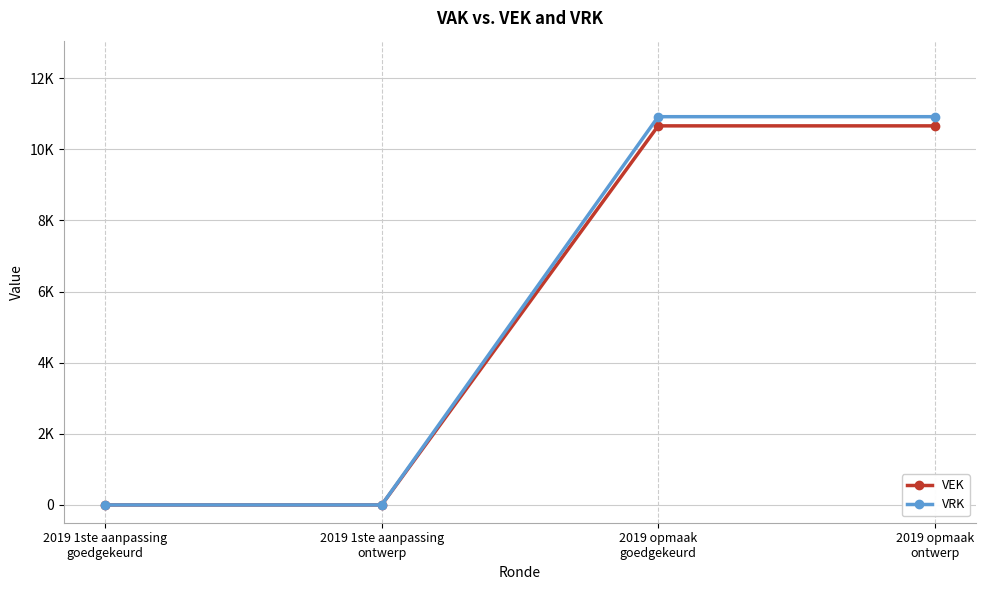

Does the chart have visible grid lines?

Yes